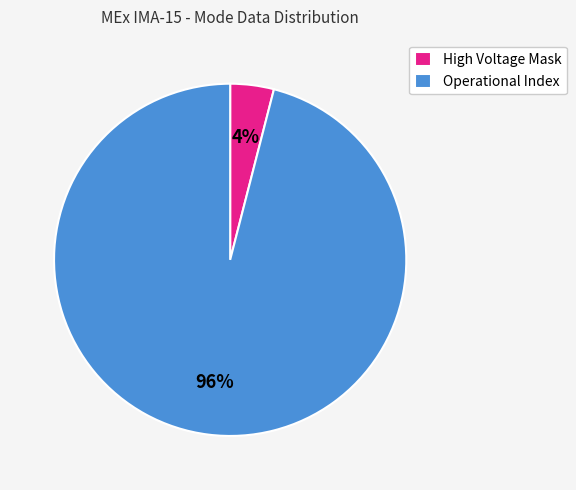

Combined, do High Voltage Mask and Operational Index account for over 50%?

Yes